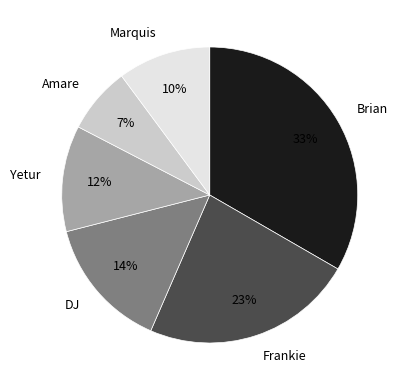

Is the sum of Amare and Marquis greater than half?

No